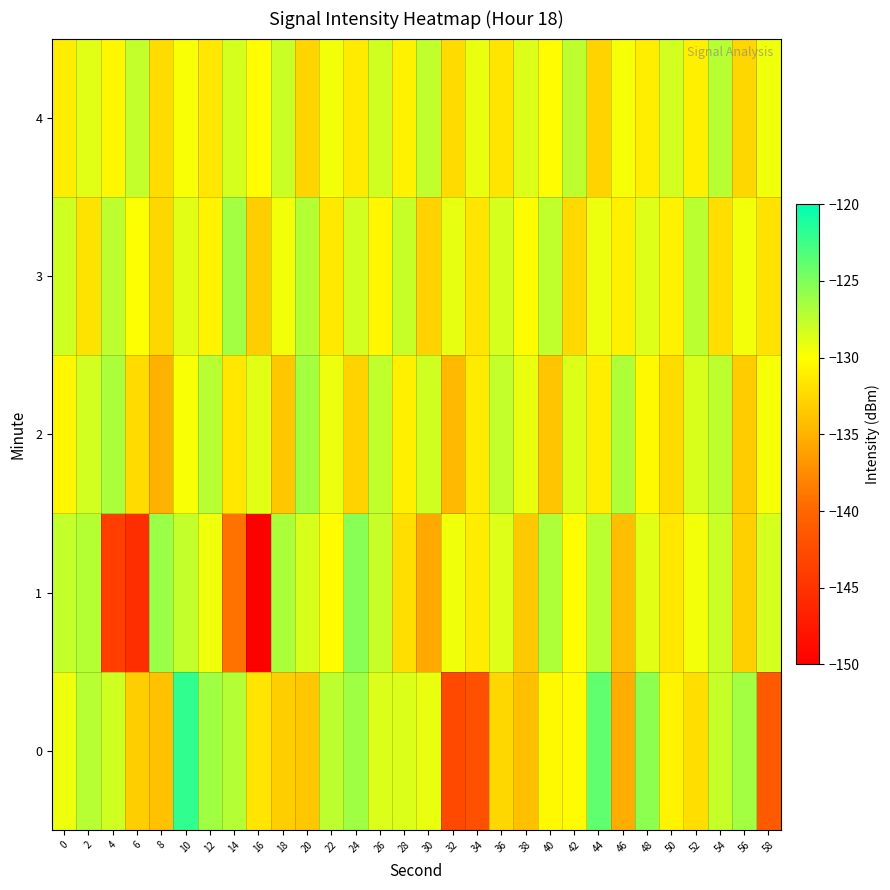

What is the maximum value shown in the chart?

-121.9